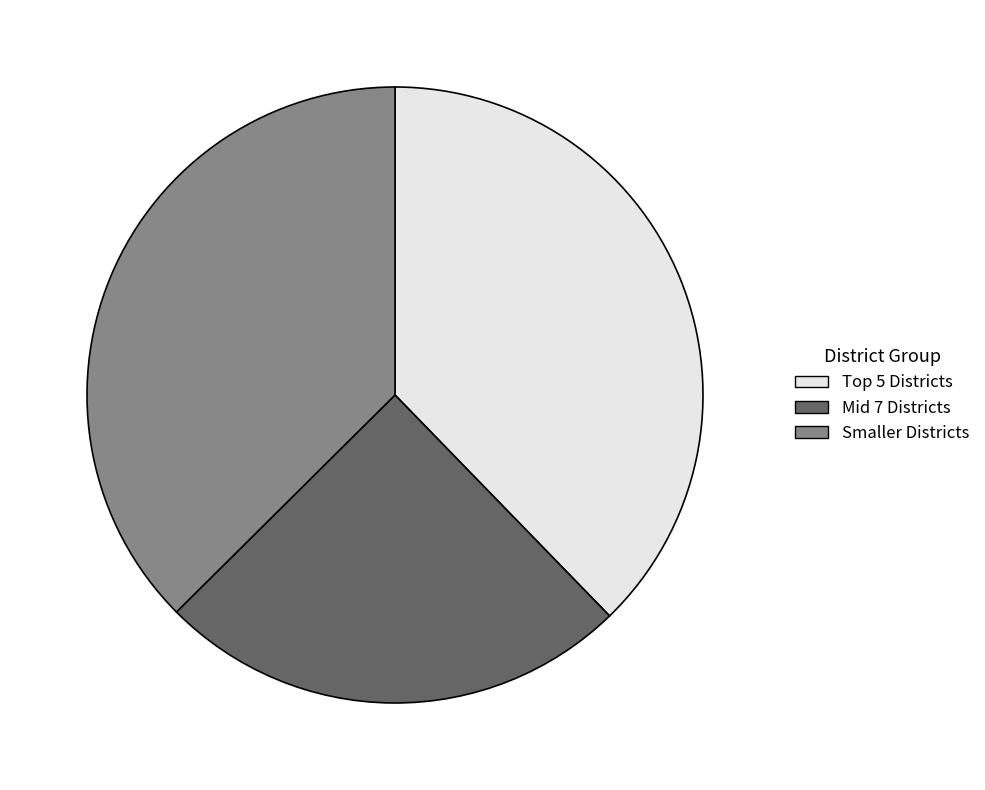

Which has a higher value, Mid 7 Districts or Smaller Districts?

Smaller Districts